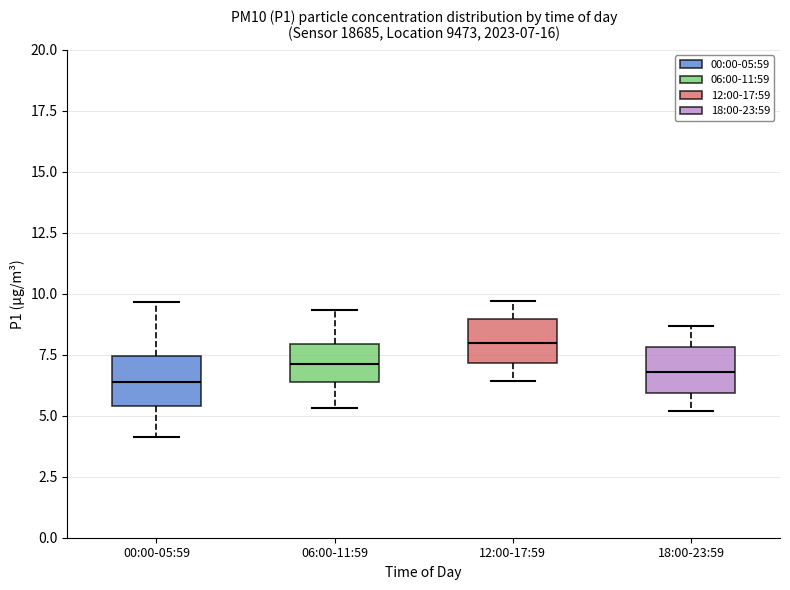

Which box has the highest median line?

12:00-17:59